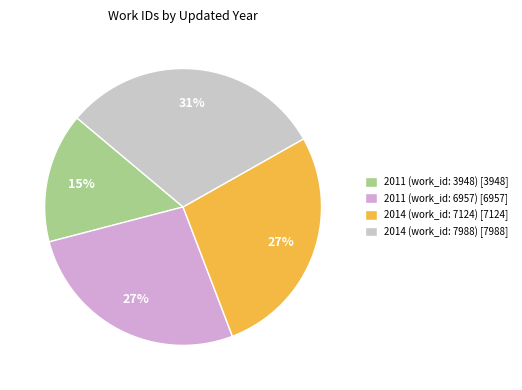

Does any single category account for the majority?

No